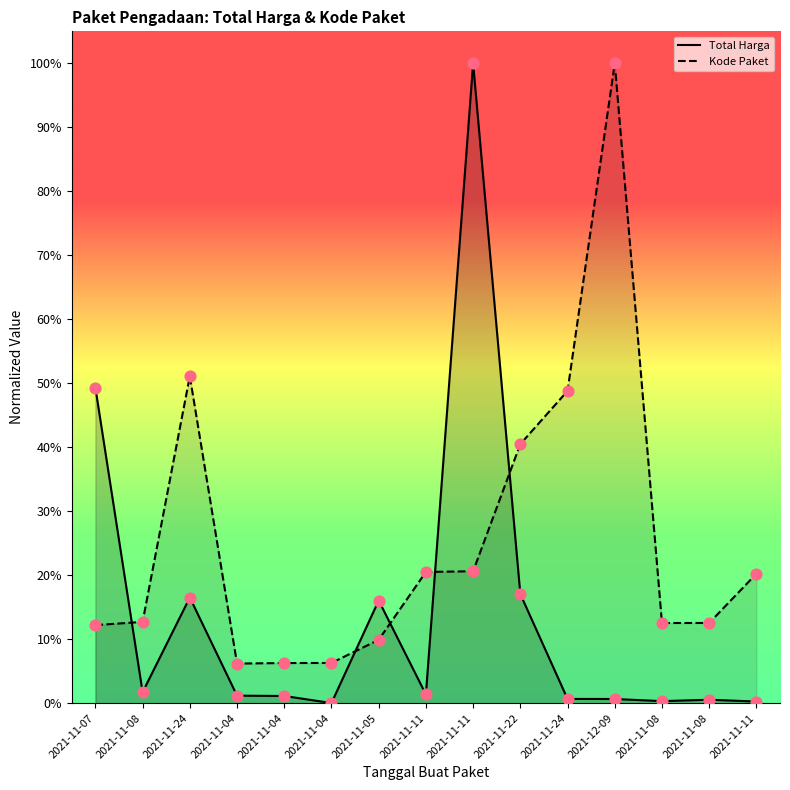

Which series contains the lowest Y value?

Total Harga